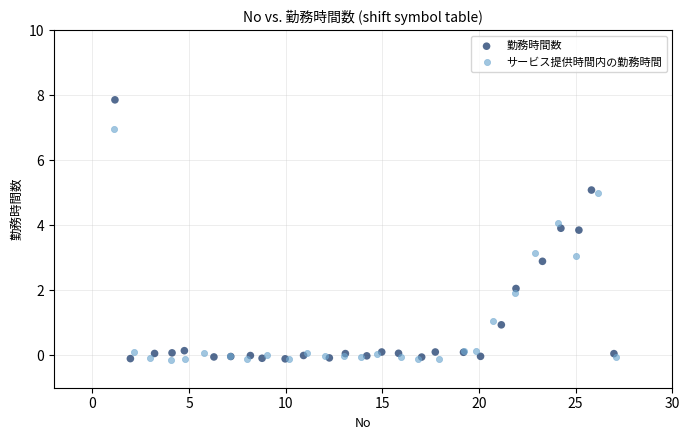

Which series has the largest Y range (max minus min)?

勤務時間数